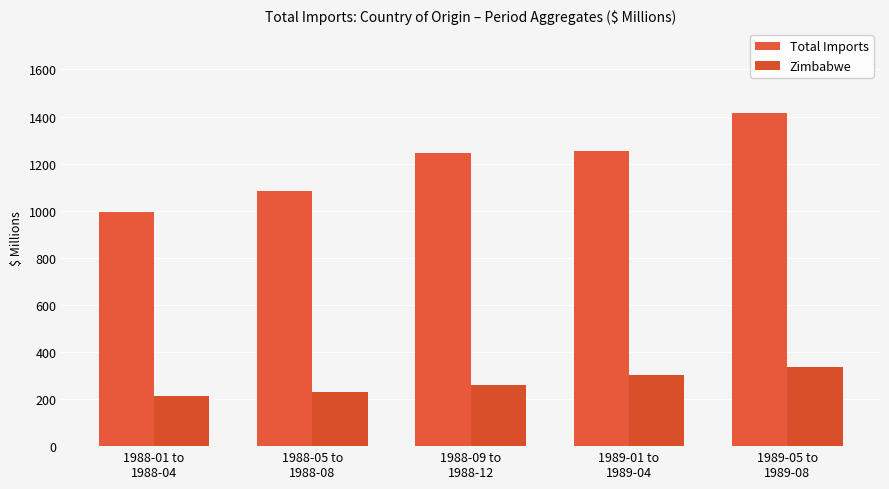

How many values in the Total Imports series are below 1245?

2